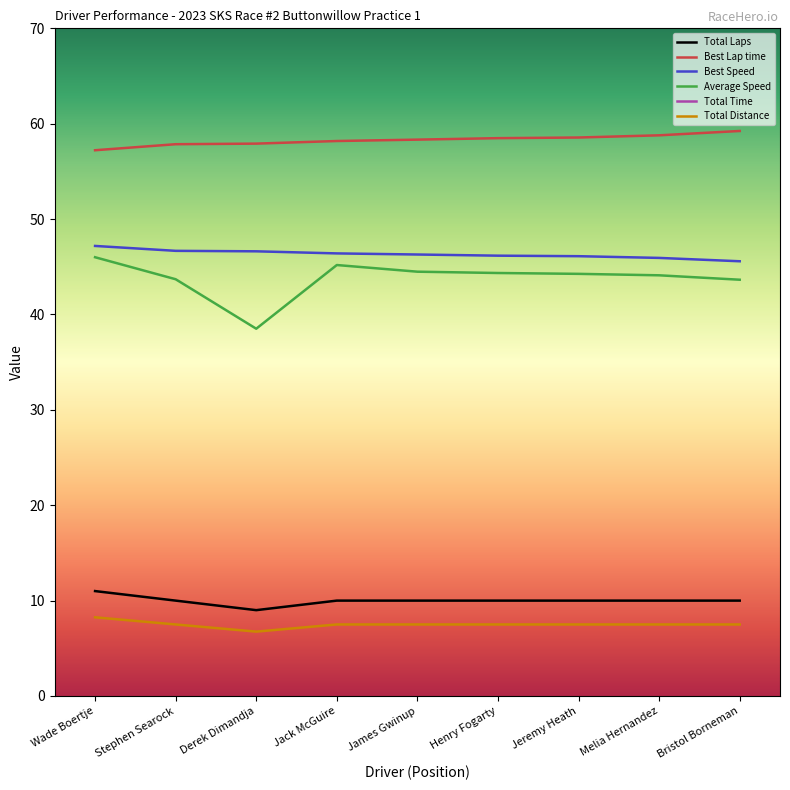

Rank the categories by Average Speed value from lowest to highest.

Derek Dimandja, Bristol Borneman, Stephen Searock, Melia Hernandez, Jeremy Heath, Henry Fogarty, James Gwinup, Jack McGuire, Wade Boertje